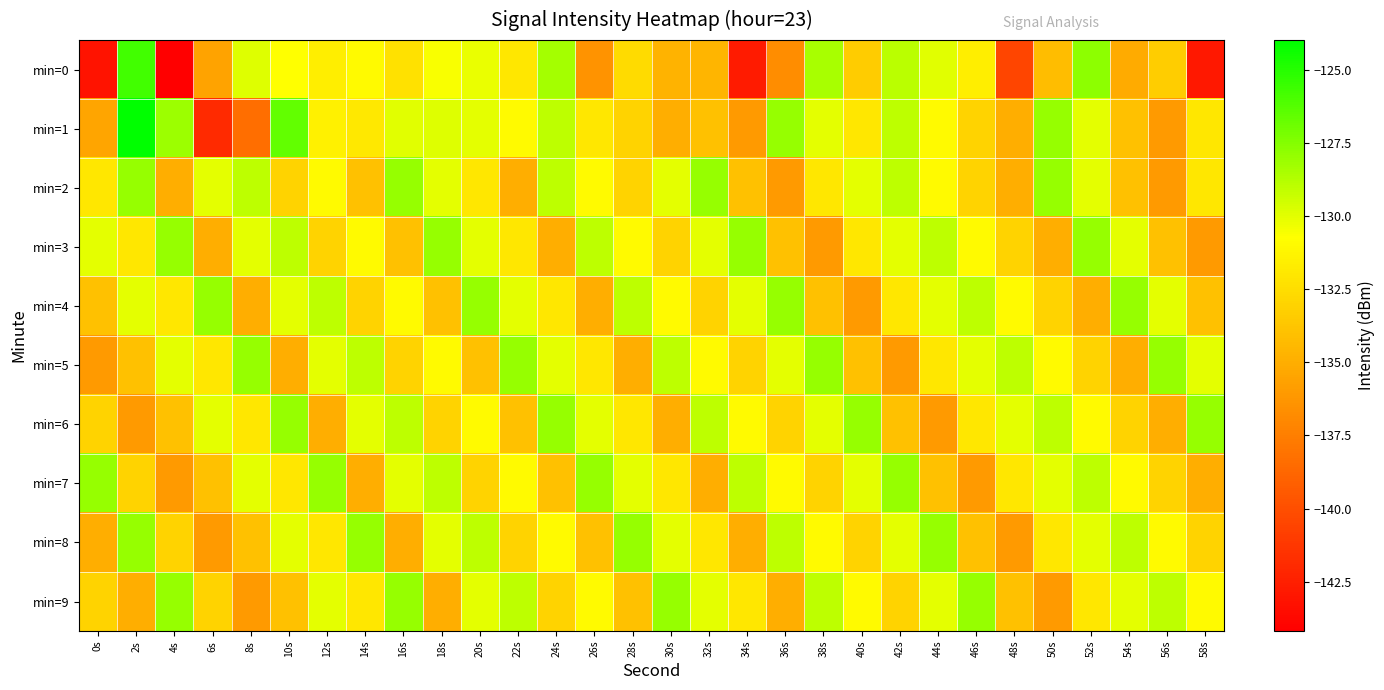

Rank the series by their maximum value, from highest to lowest.

min=1, min=0, min=2, min=3, min=4, min=5, min=6, min=7, min=8, min=9